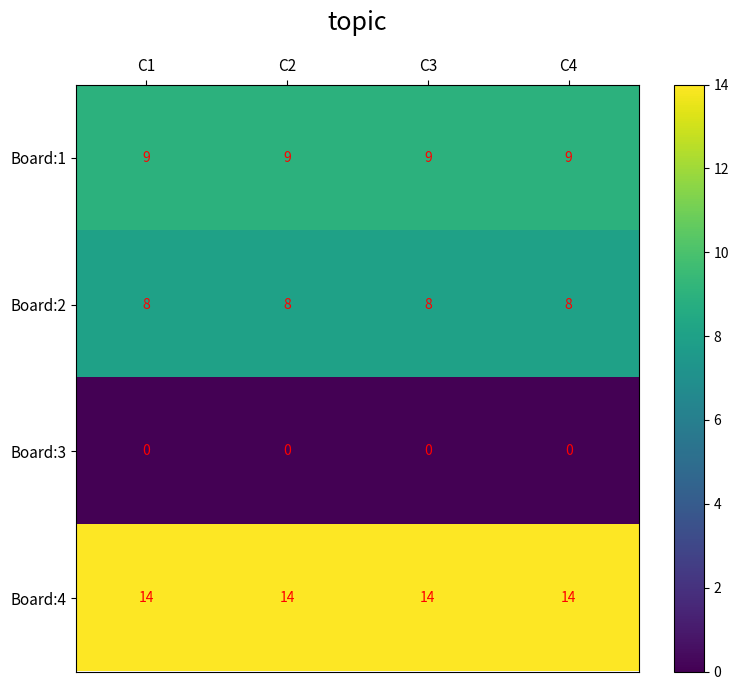

What is the sum of the Board:1 values at C2 and C4?

18